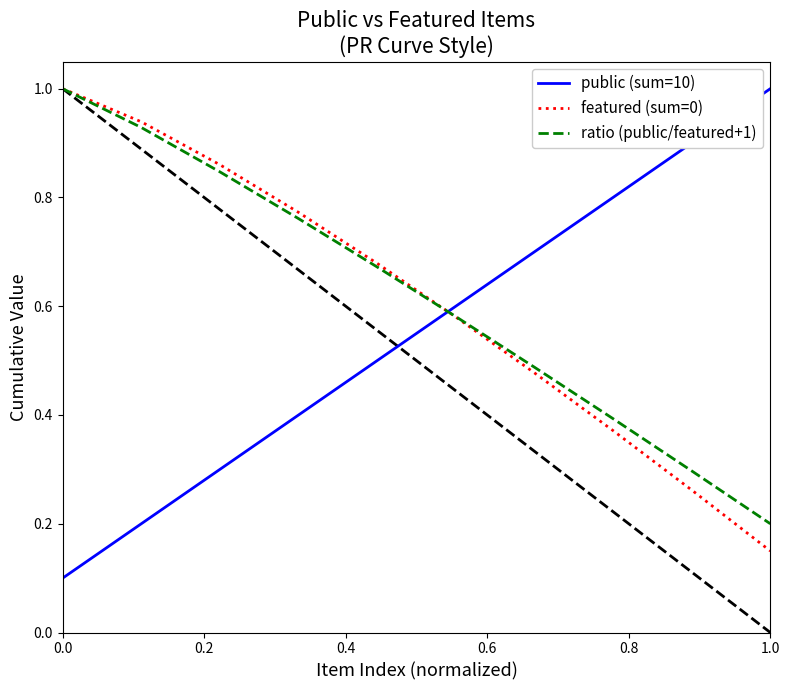

At how many categories does at least one series exceed 0?

10